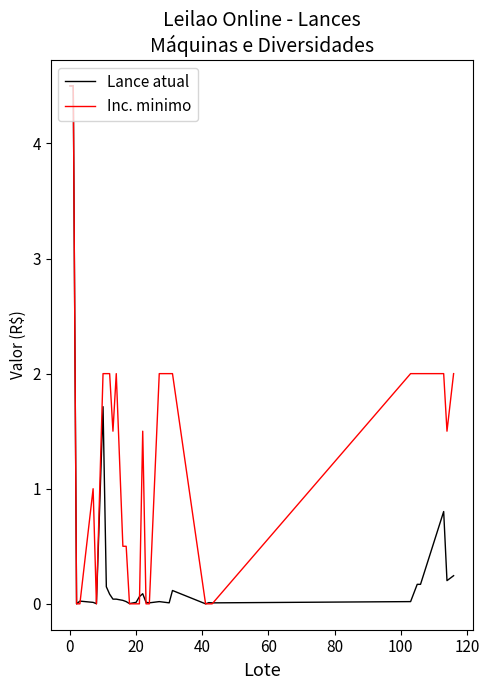

Which series has the largest total across all categories?

Inc. minimo